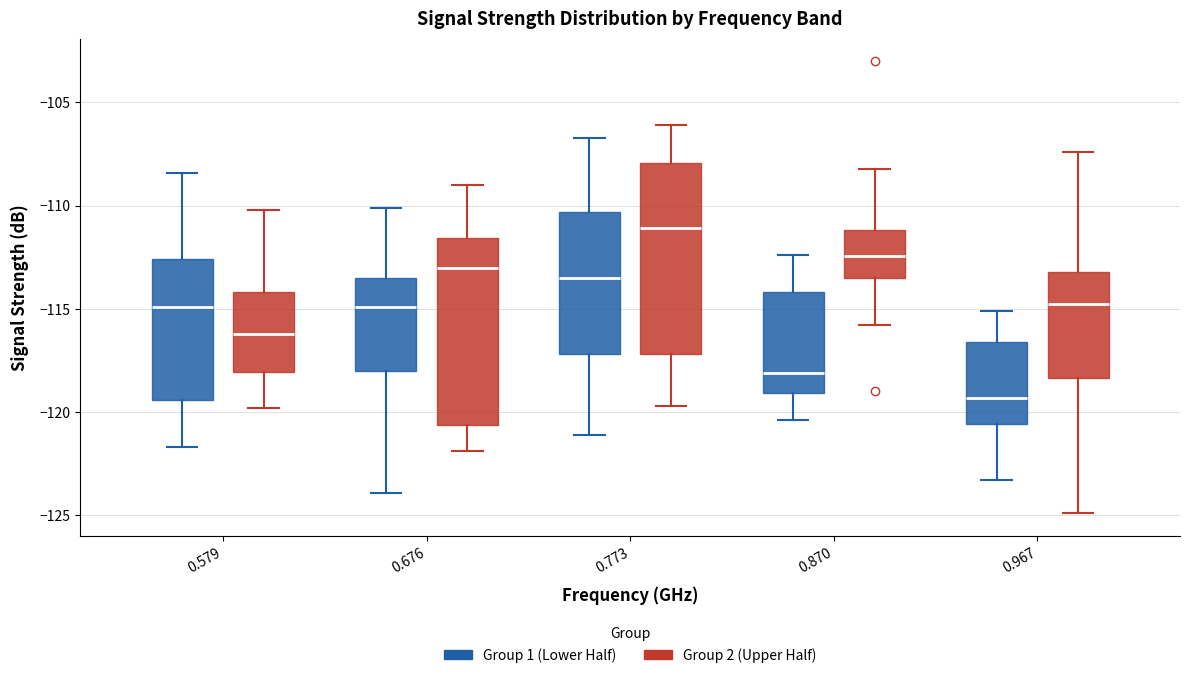

Reading left to right, read every box against the y-axis: the position of its median line, the range the box covers, and the ends of its whiskers. The values are not printed on the chart, so give them approximately, as read against the axis.

0.579 (Group 1 (Lower Half)): median -115.0, box -119.5 to -112.5, whiskers -121.5 to -108.5
0.579 (Group 2 (Upper Half)): median -116.0, box -118.0 to -114.0, whiskers -120.0 to -110.0
0.676 (Group 1 (Lower Half)): median -115.0, box -118.0 to -113.5, whiskers -124.0 to -110.0
0.676 (Group 2 (Upper Half)): median -113.0, box -120.5 to -111.5, whiskers -122.0 to -109.0
0.773 (Group 1 (Lower Half)): median -113.5, box -117.0 to -110.5, whiskers -121.0 to -106.5
0.773 (Group 2 (Upper Half)): median -111.0, box -117.0 to -108.0, whiskers -119.5 to -106.0
0.870 (Group 1 (Lower Half)): median -118.0, box -119.0 to -114.0, whiskers -120.5 to -112.5
0.870 (Group 2 (Upper Half)): median -112.5, box -113.5 to -111.0, whiskers -116.0 to -108.0
0.967 (Group 1 (Lower Half)): median -119.5, box -120.5 to -116.5, whiskers -123.5 to -115.0
0.967 (Group 2 (Upper Half)): median -114.5, box -118.5 to -113.0, whiskers -125.0 to -107.5